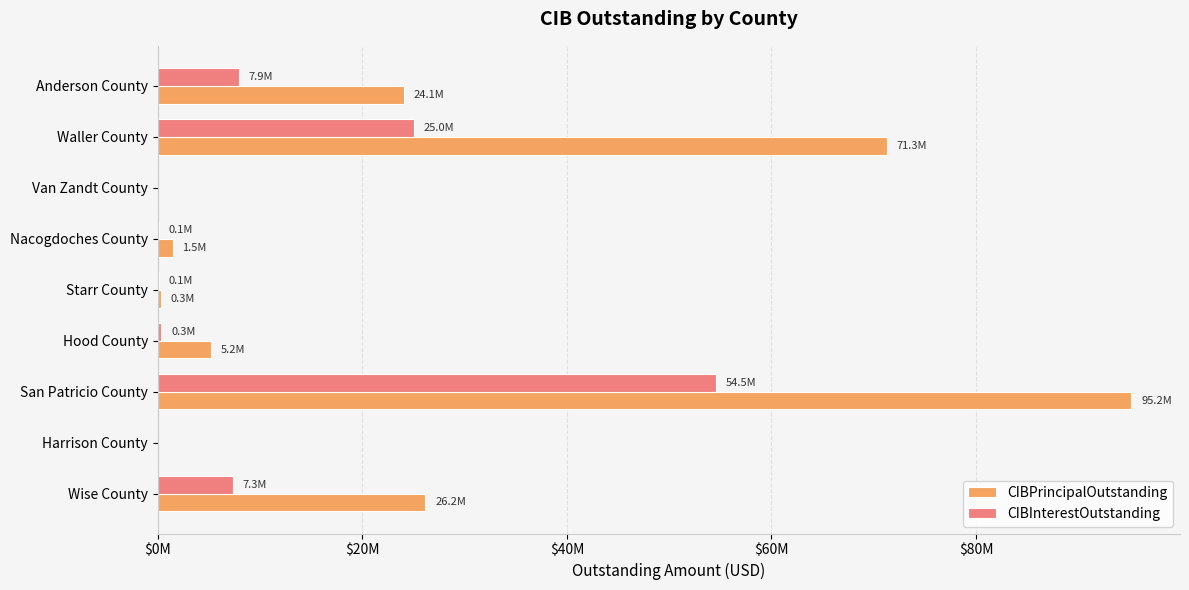

What are all the series names shown in the legend?

CIBPrincipalOutstanding, CIBInterestOutstanding